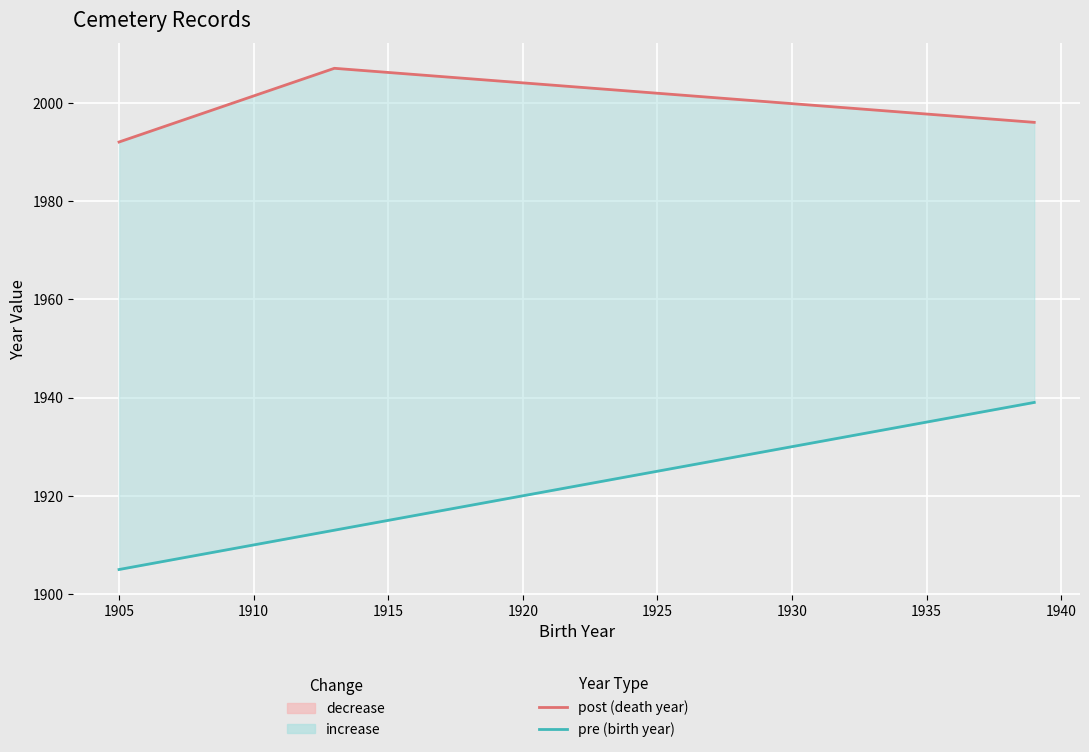

The pre (birth year) series shows 986 at 1905. True or false?

False